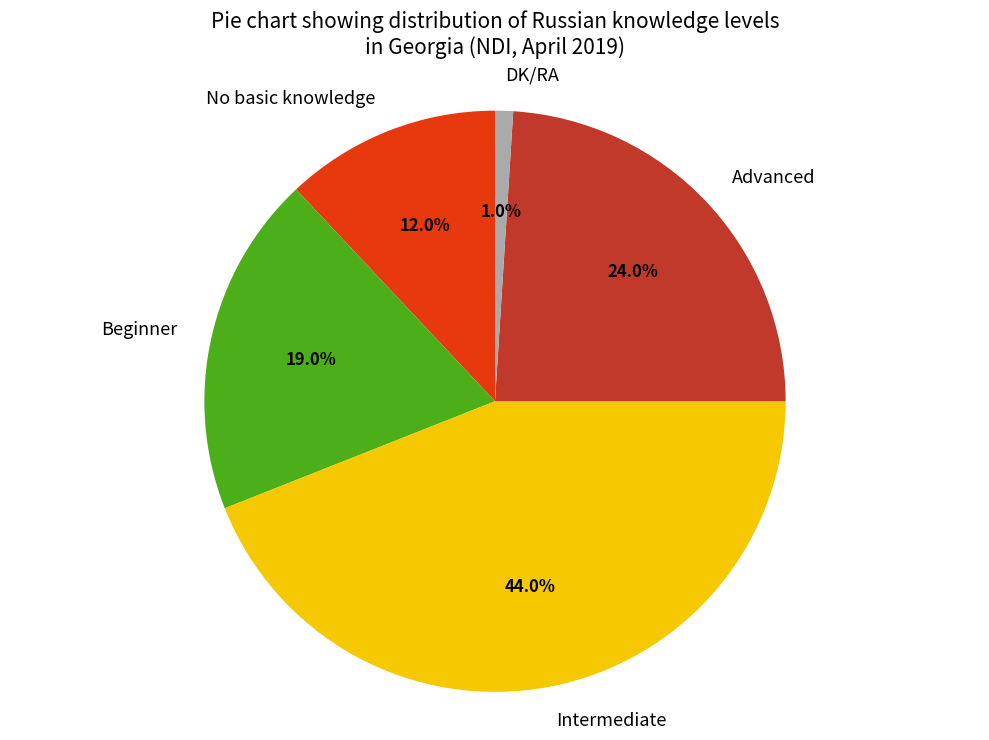

To the nearest percent, what percentage of the pie is No basic knowledge?

12%